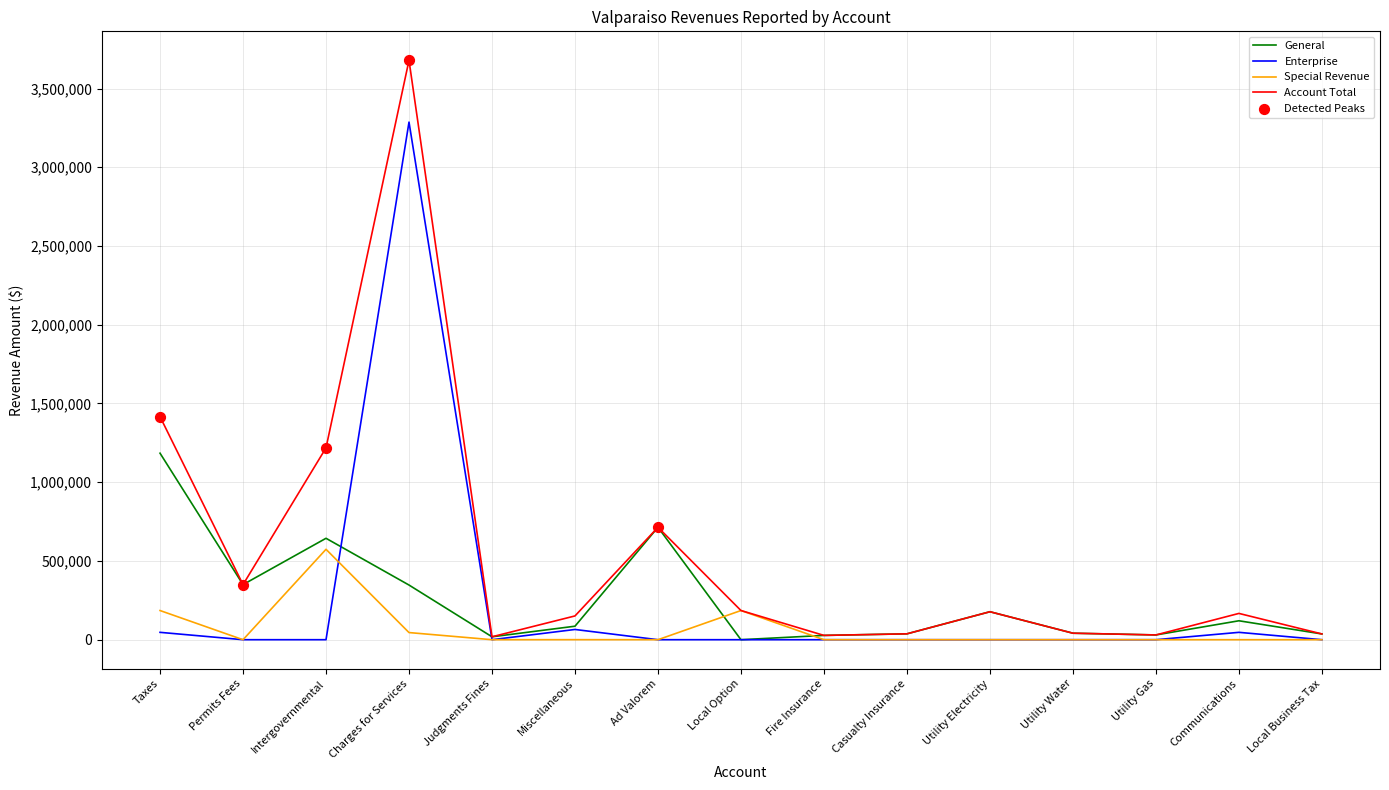

Which series has the largest total across all categories?

Account Total